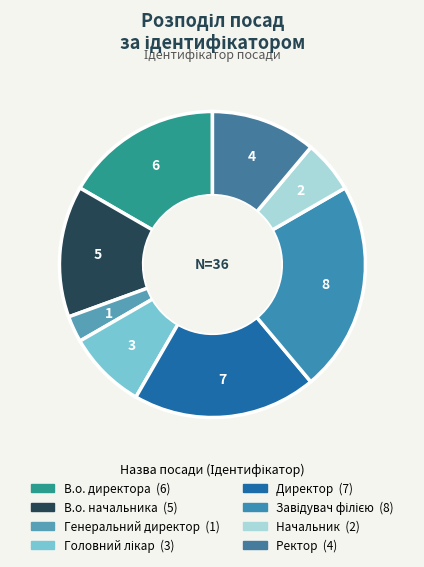

To the nearest percent, what portion does В.о. директора represent?

17%